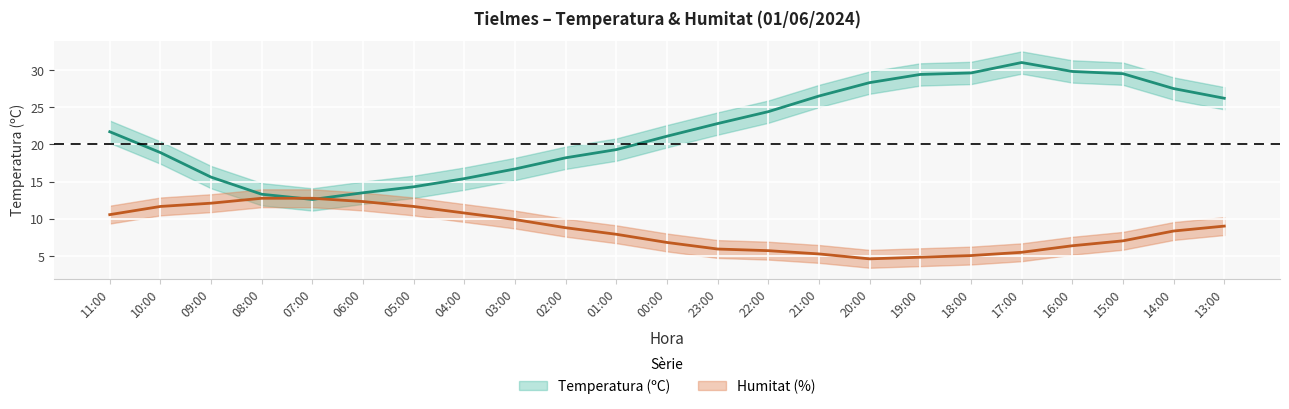

Between which two adjacent categories do Temperatura (ºC) and Humitat (%) first intersect?

08:00 and 07:00